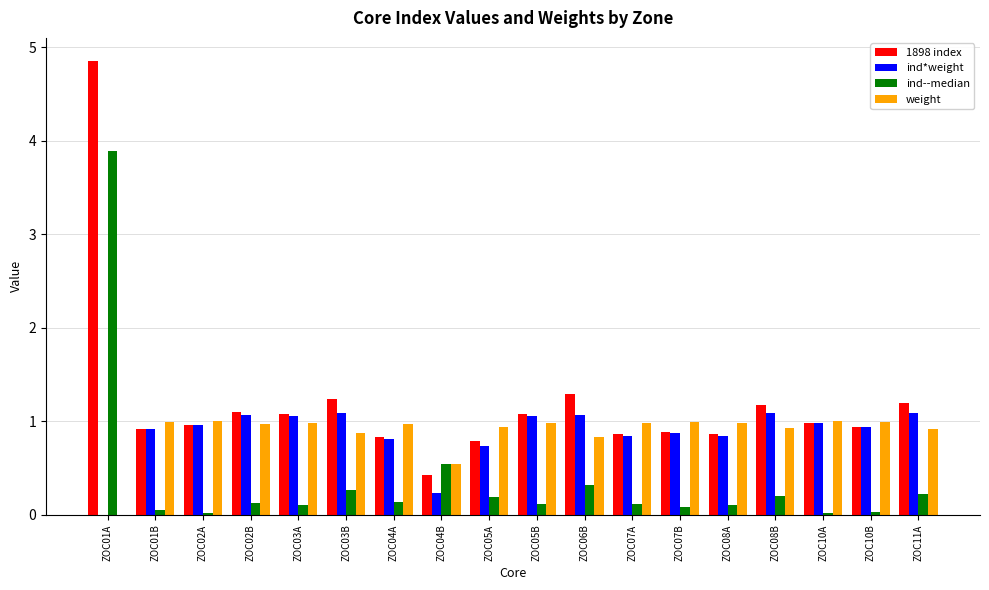

What is the average value of the weight series?

0.9